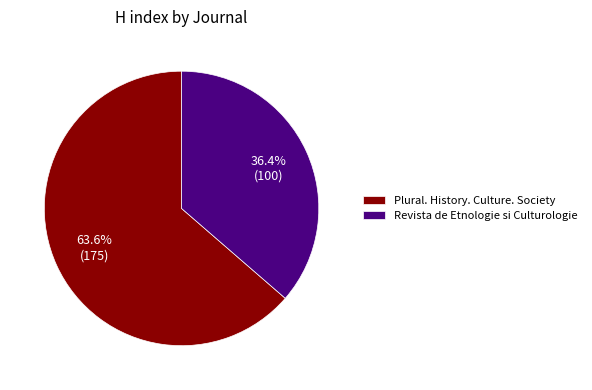

Count the number of slices in the pie.

2